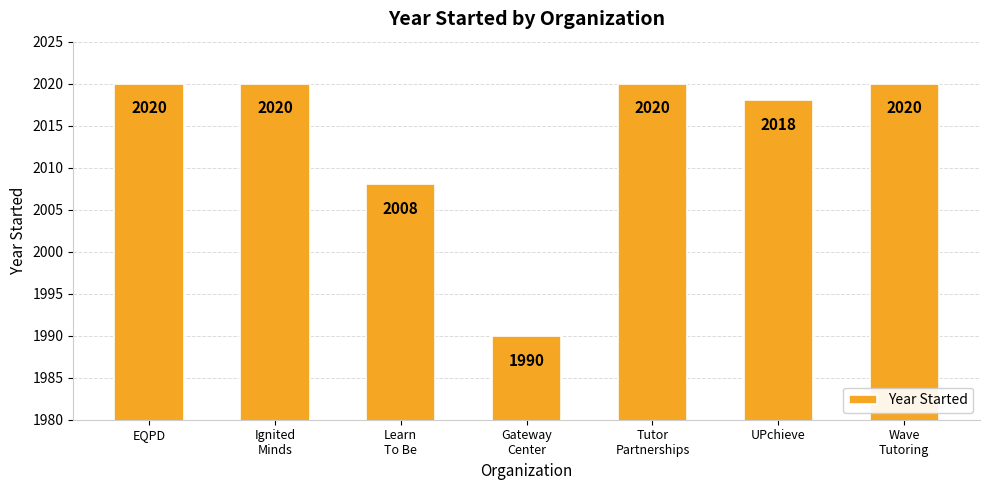

How many values are below 2020?

3